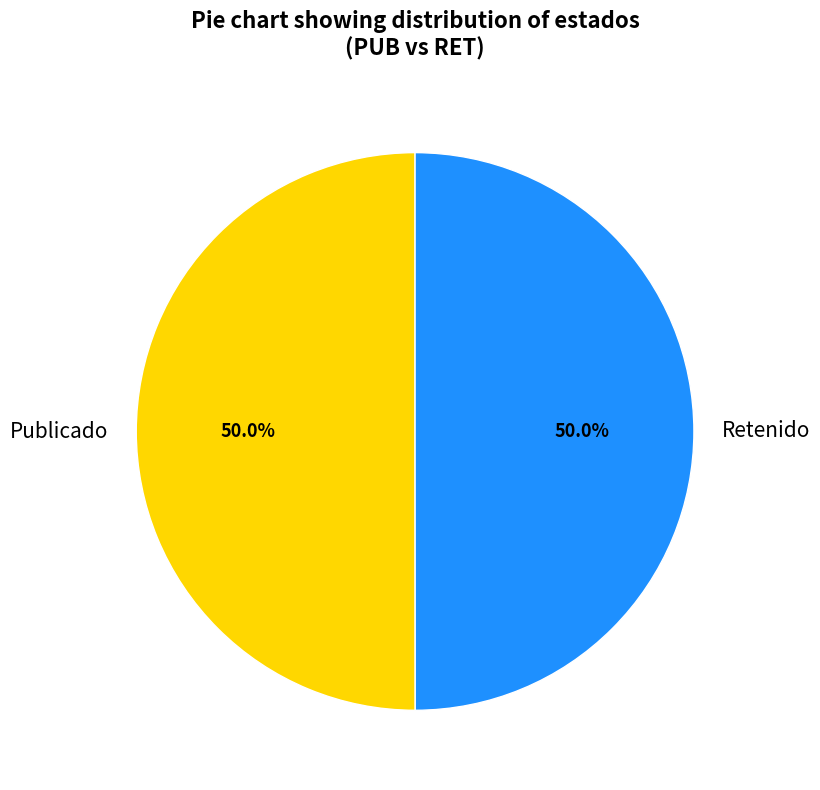

Approximately how many times larger is the value at Publicado compared to Retenido?

1.0